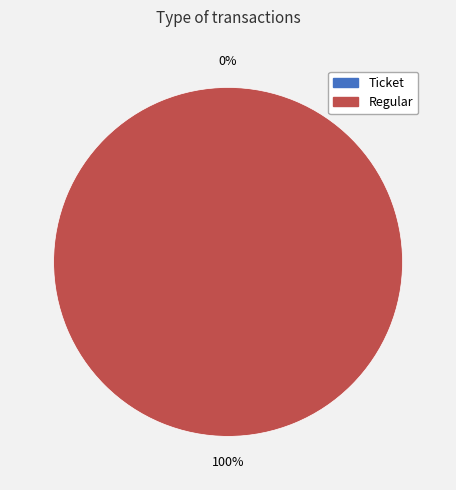

How many segments does this pie chart have?

2